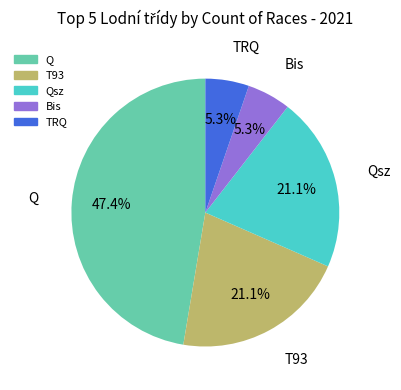

Does any single category account for the majority?

No